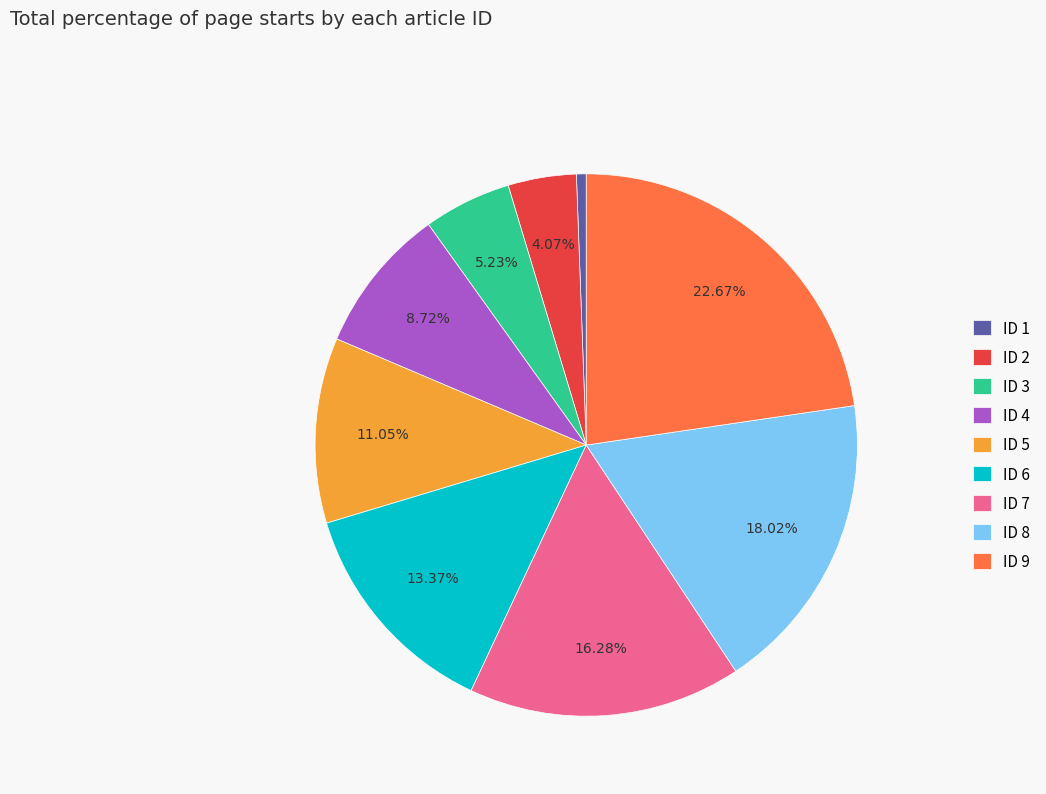

Is ID 4 the majority of the pie?

No